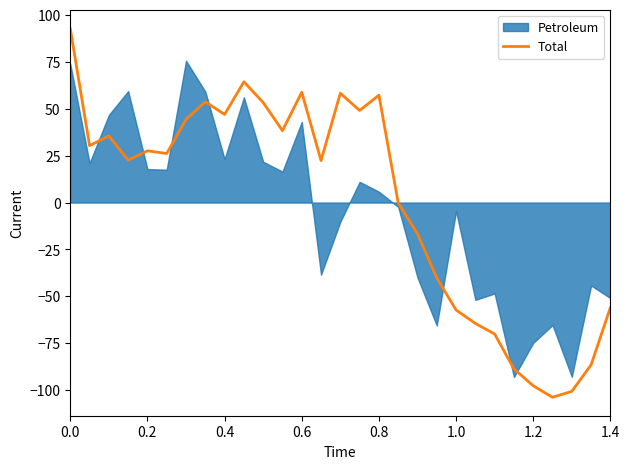

What is the maximum value for Total?

92.7